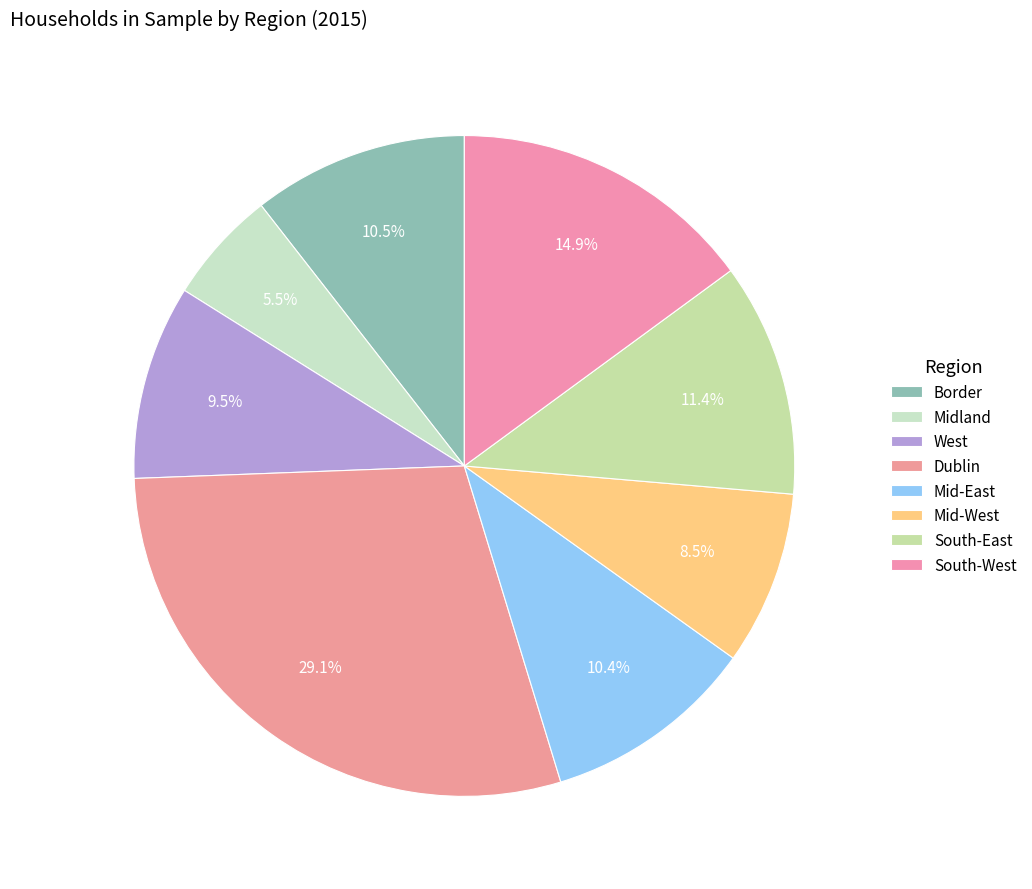

Which slice is the smallest?

Midland